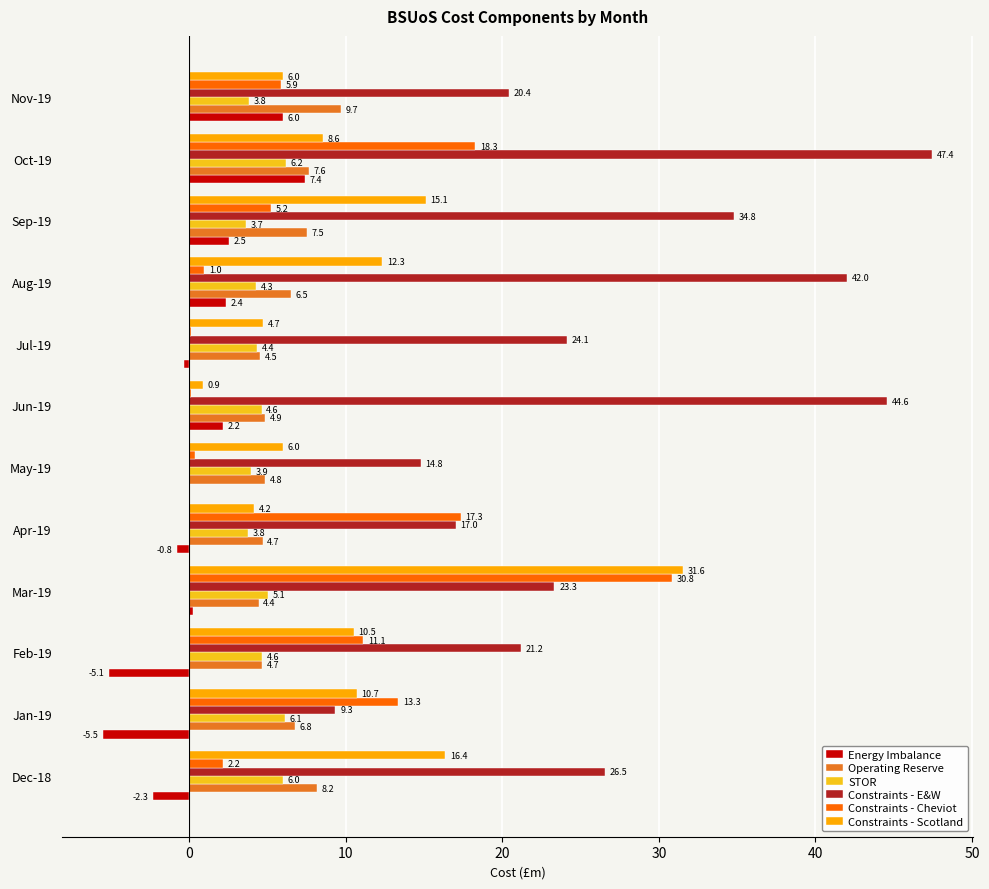

What is the difference between the maximum and minimum values in the Operating Reserve series?

5.3